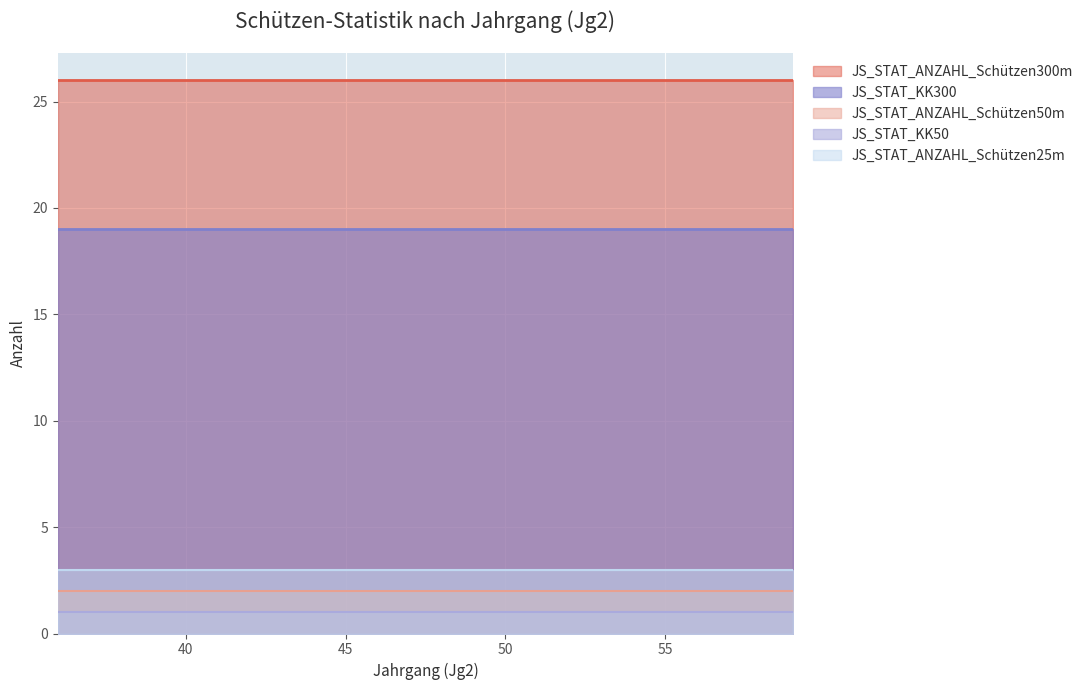

Which series has the largest range (max minus min)?

JS_STAT_ANZAHL_Schützen300m